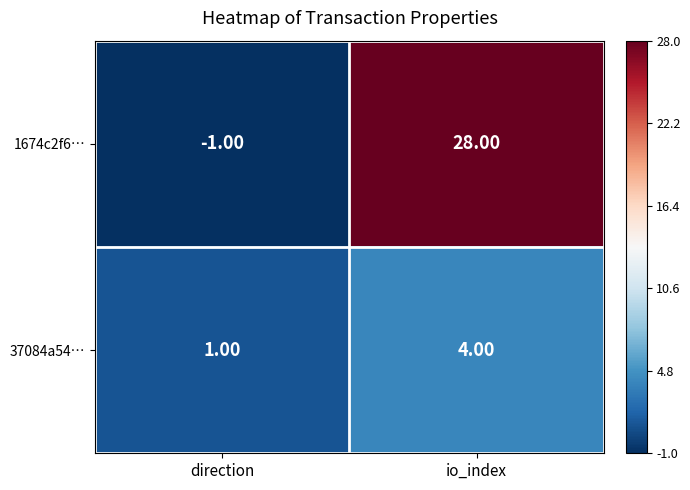

At which label is 37084a54… closest to 2?

direction